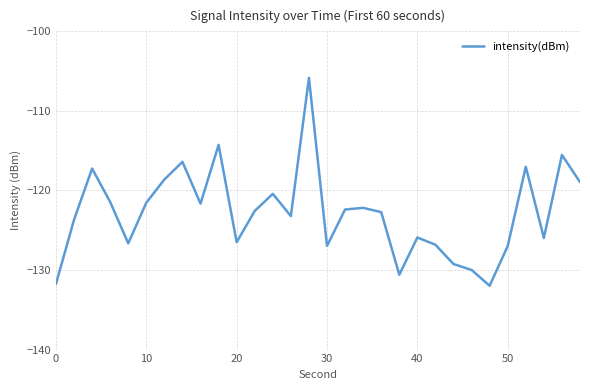

What is the smallest value displayed?

-132.0